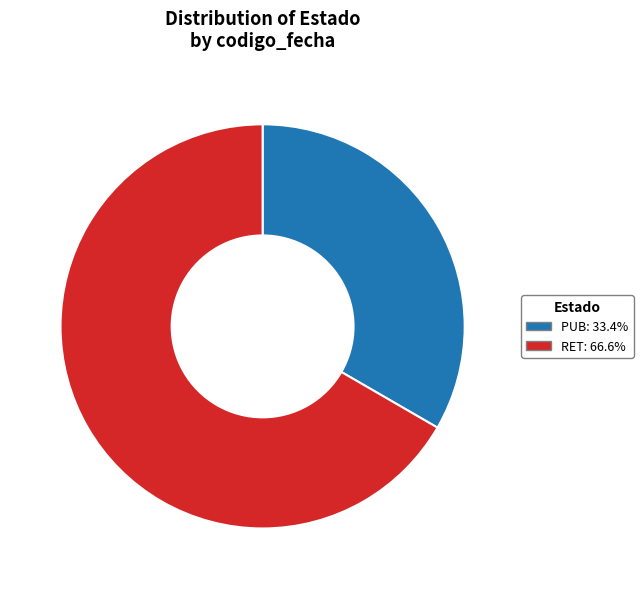

Does any single category account for the majority?

Yes